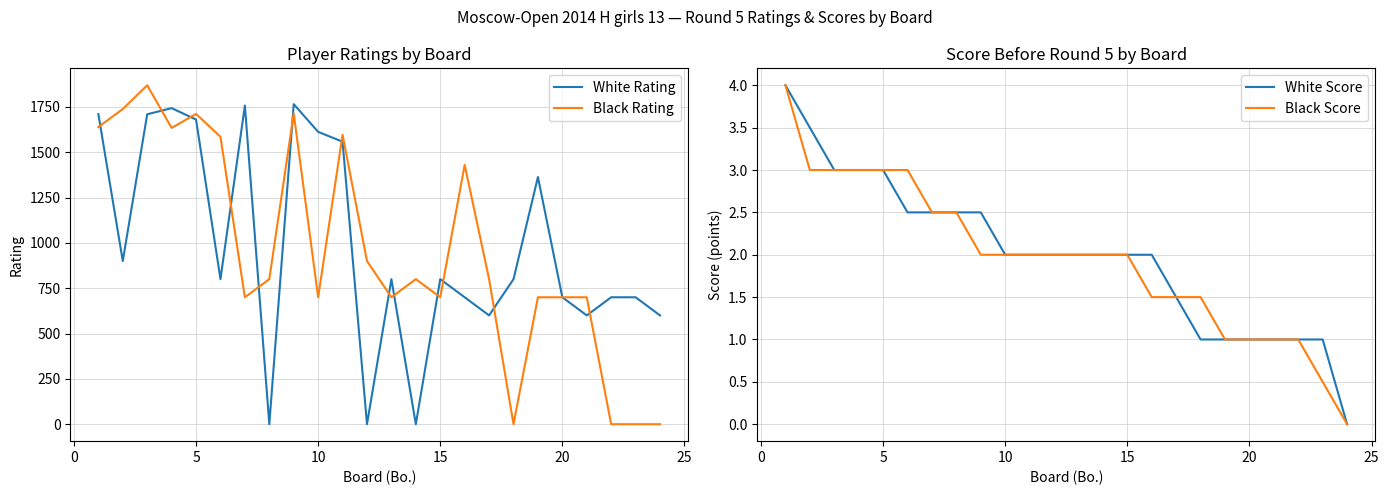

What is the difference between the maximum and second lowest values in the White Rating series?

1765